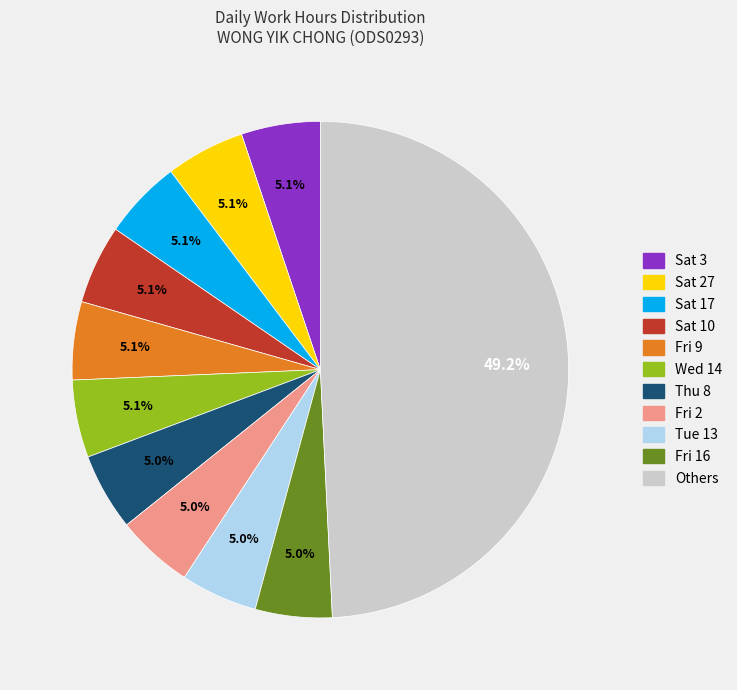

Count the number of slices in the pie.

11